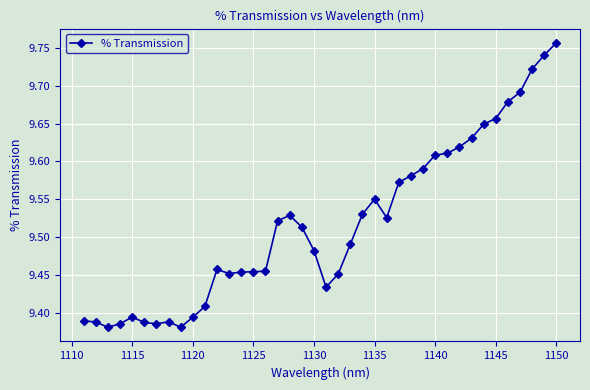

At which category does the chart reach its peak across all series?

1150